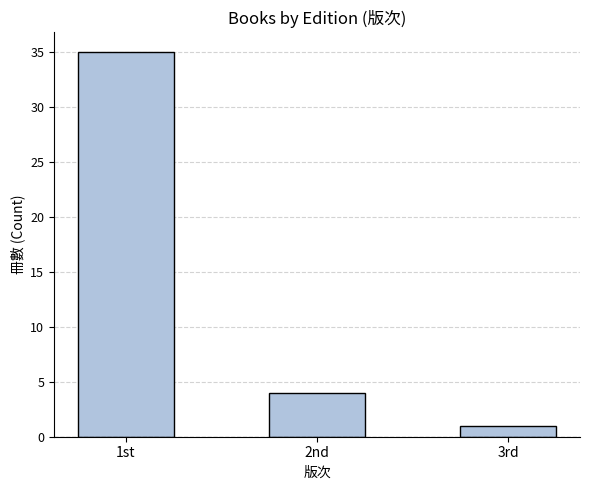

At which category does the chart reach its peak across all series?

1st